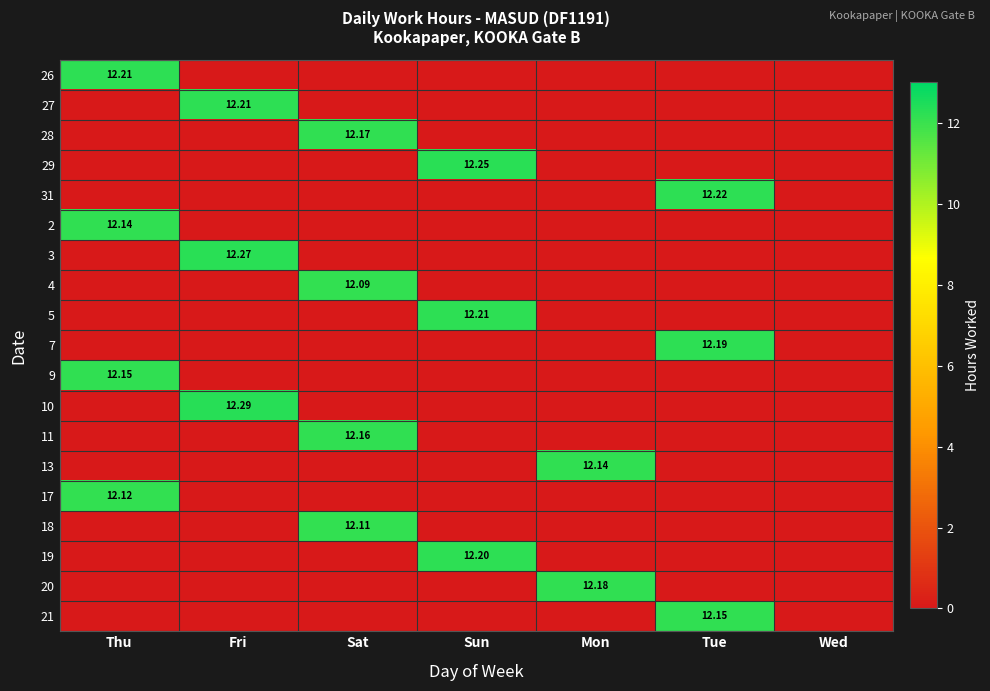

At which category is the sum across all series the highest?

Thu